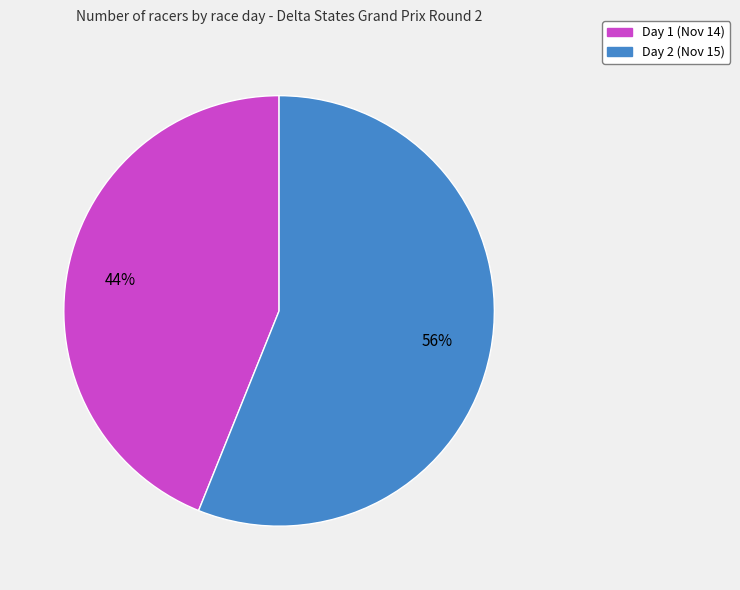

To the nearest percent, what percentage of the pie is Day 1 (Nov 14)?

44%